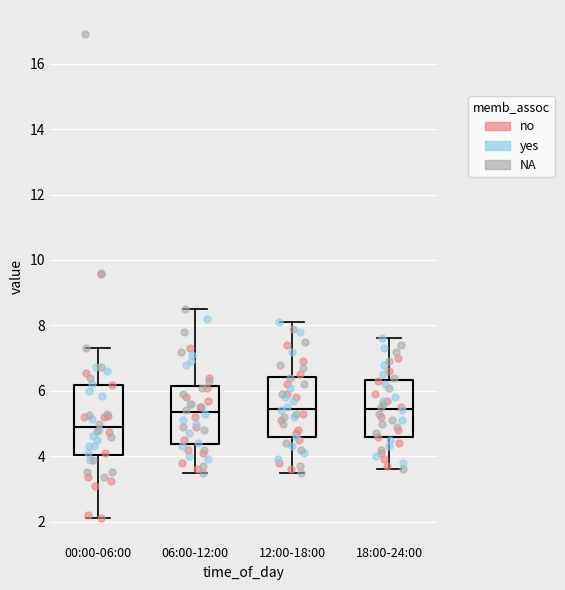

Which box's median line is the lowest?

00:00-06:00